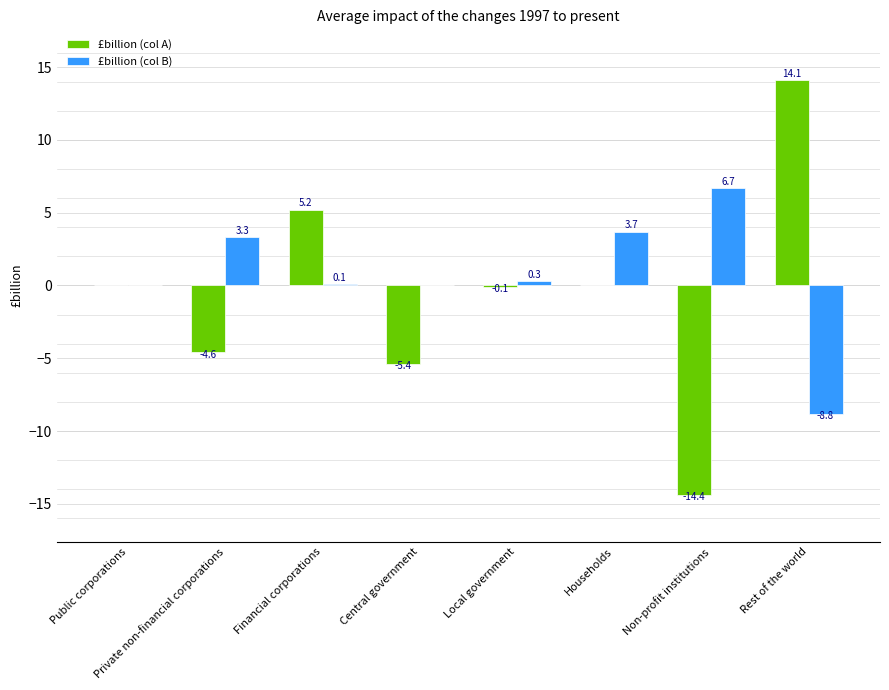

Count the number of categories in the chart.

8